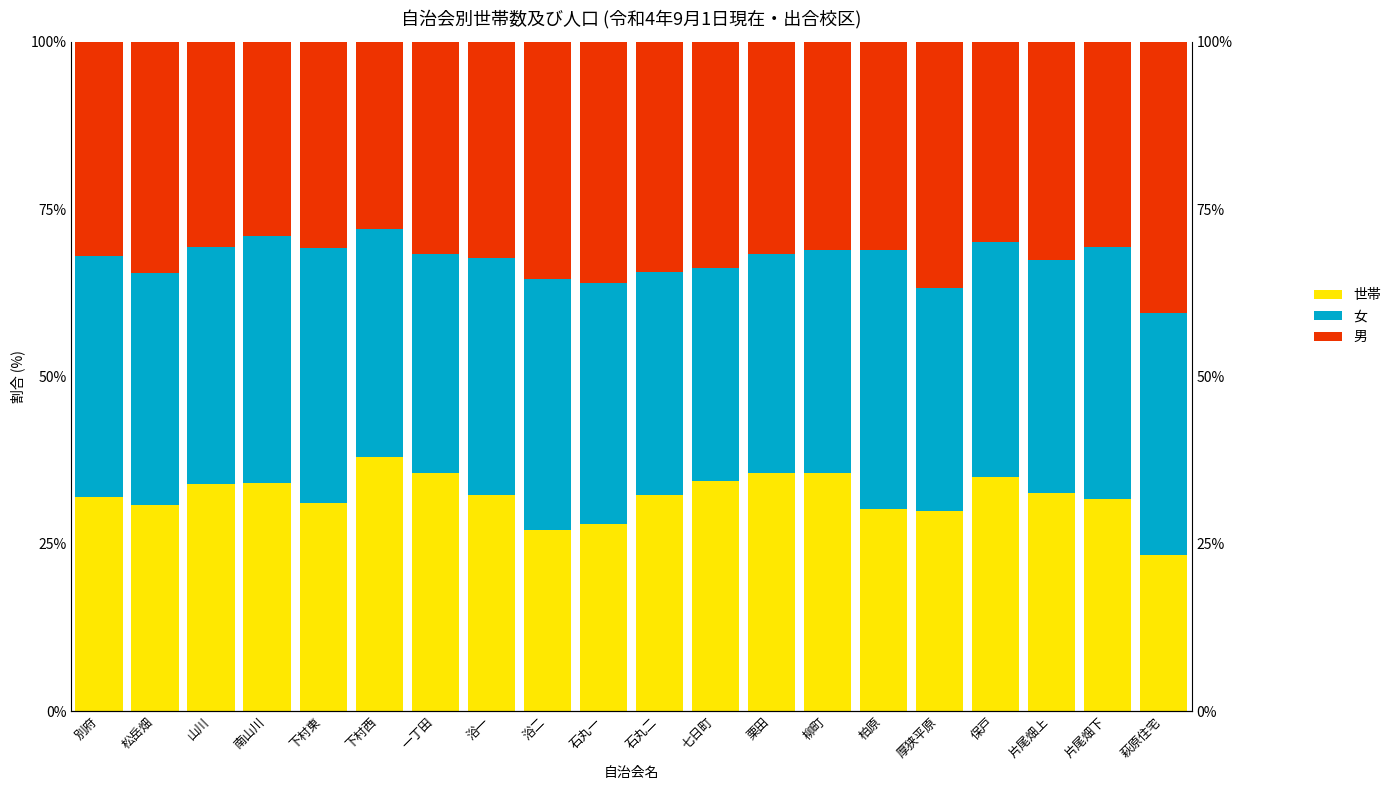

List the labels in order of 男 value, largest first.

下村西, 栗田, 柳町, 一丁田, 保戸, 七日町, 南山川, 山川, 片尾畑上, 浴一, 石丸二, 別府, 片尾畑下, 下村東, 松岳畑, 柏原, 厚狭平原, 石丸一, 浴二, 萩原住宅